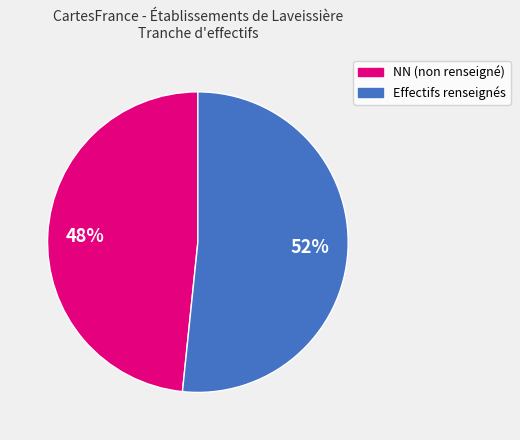

To the nearest percent, what is the average slice percentage?

50%